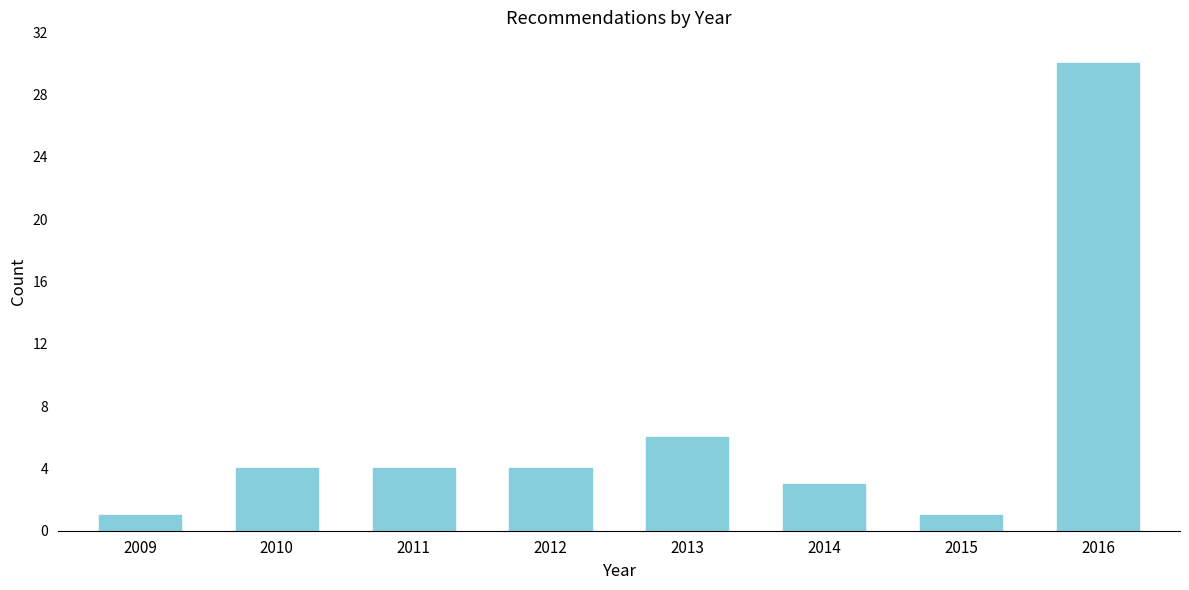

Reading left to right, extract all data points from this chart.

1	4	4	4	6	3	1	30